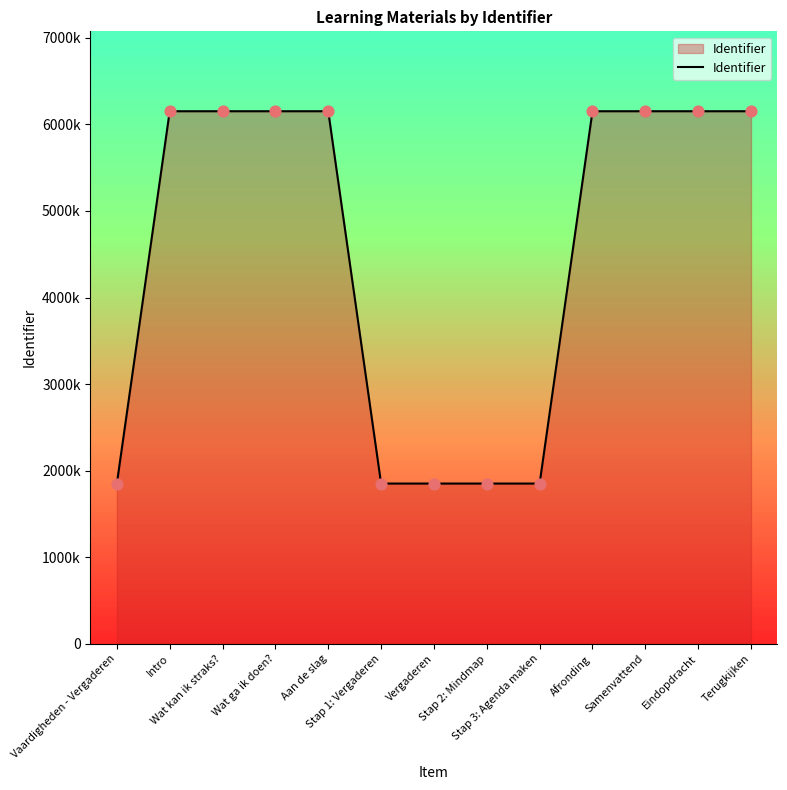

Which has a higher value, Wat ga ik doen? or Stap 3: Agenda maken?

Wat ga ik doen?